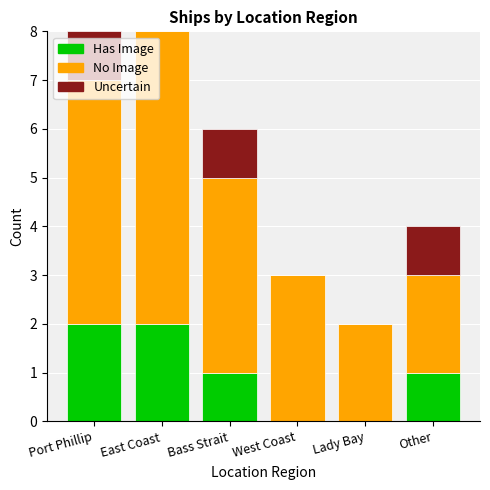

The Has Image series shows 0 at Bass Strait. True or false?

False